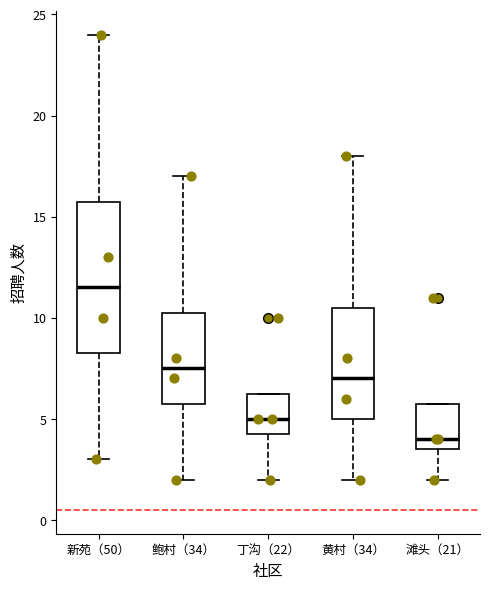

Which box's median line is the highest?

新苑（50）